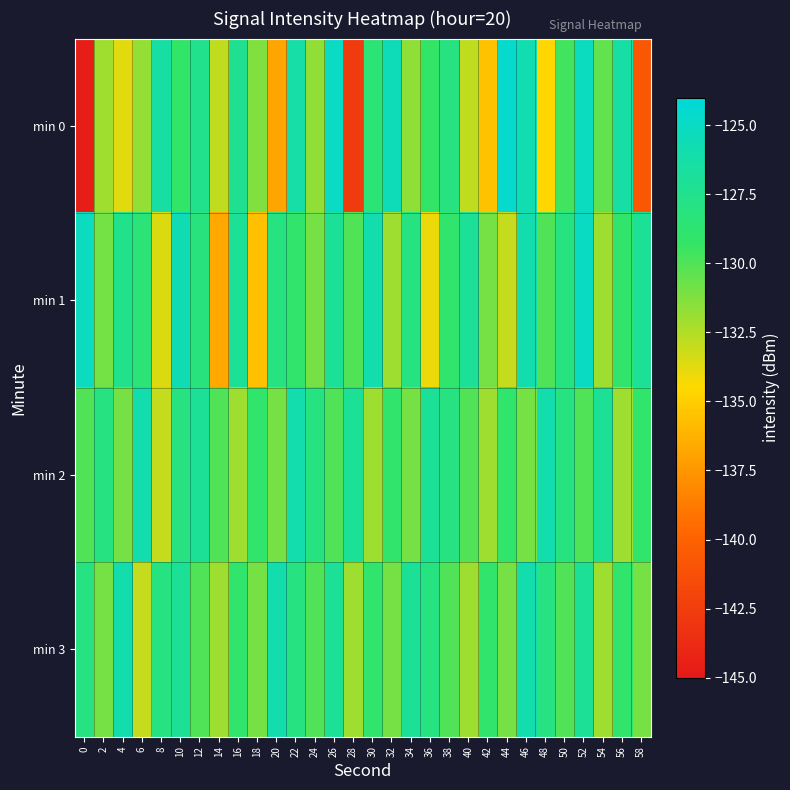

At 14, list the series in order from smallest to largest.

min 1, min 0, min 3, min 2